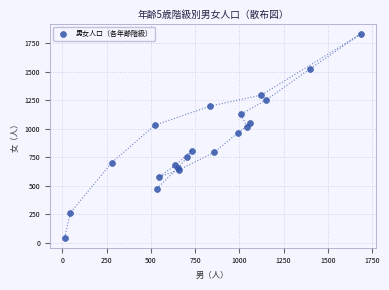

What Y value in the scatter plot is closest to 940?

962